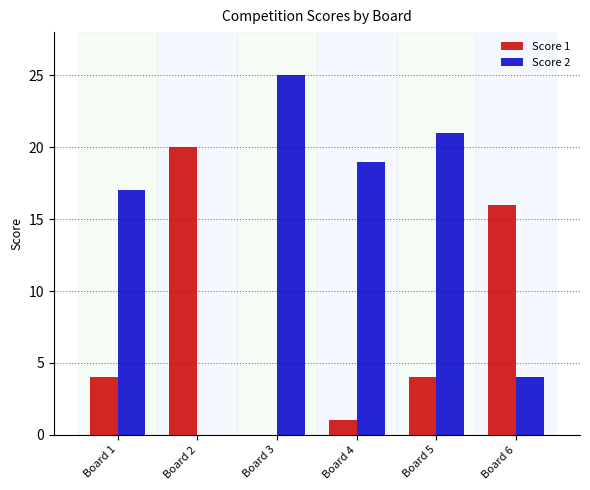

Reading left to right, extract all data points from this chart.

Score 1: 4	20	0	1	4	16
Score 2: 17	0	25	19	21	4